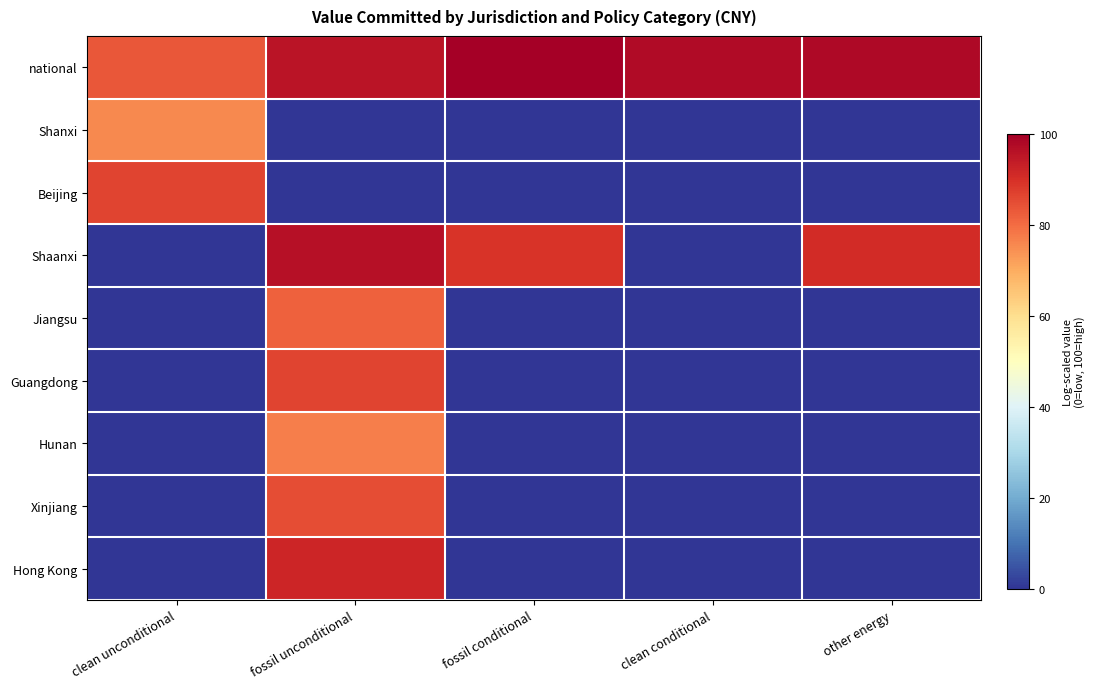

How many series are shown in this chart?

9